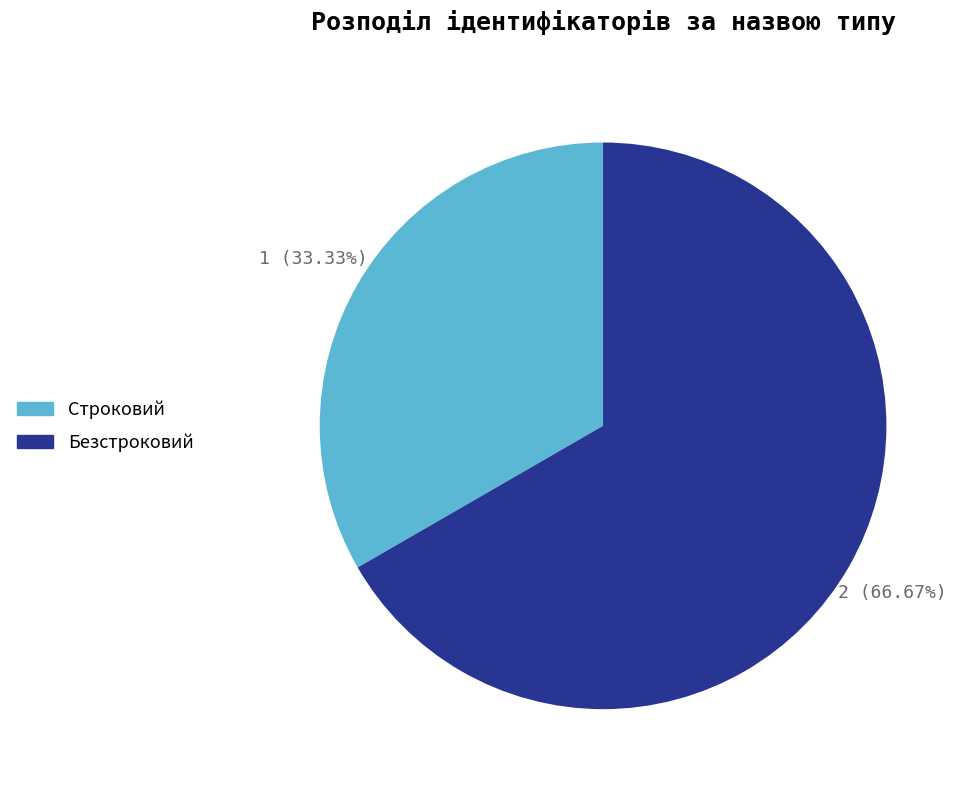

Does any single category account for the majority?

Yes